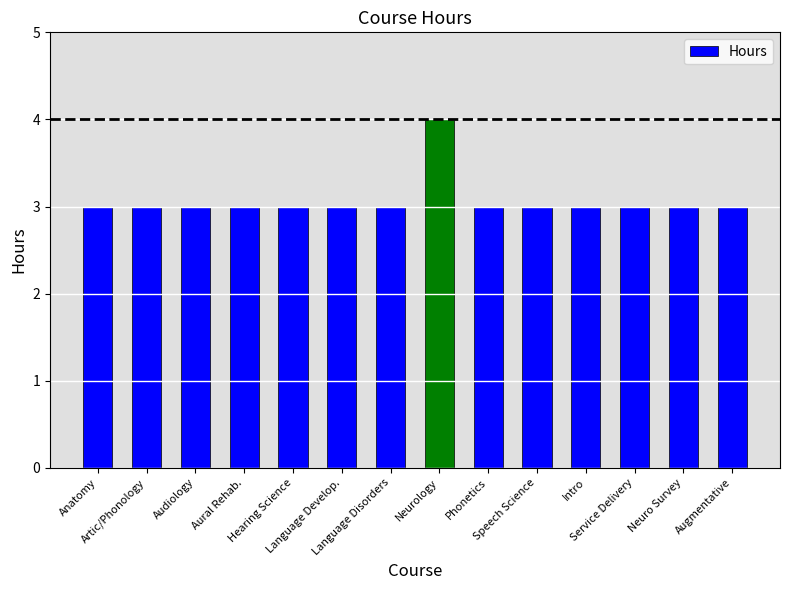

Count the number of categories in the chart.

14